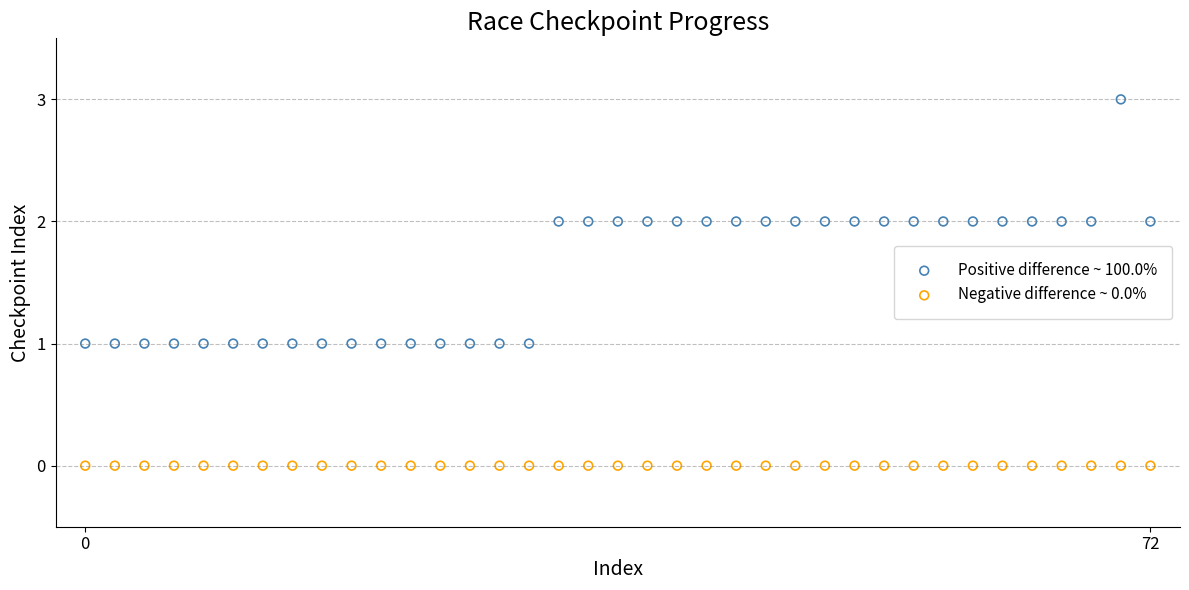

Which series contains the lowest Y value?

Negative difference ~ 0.0%